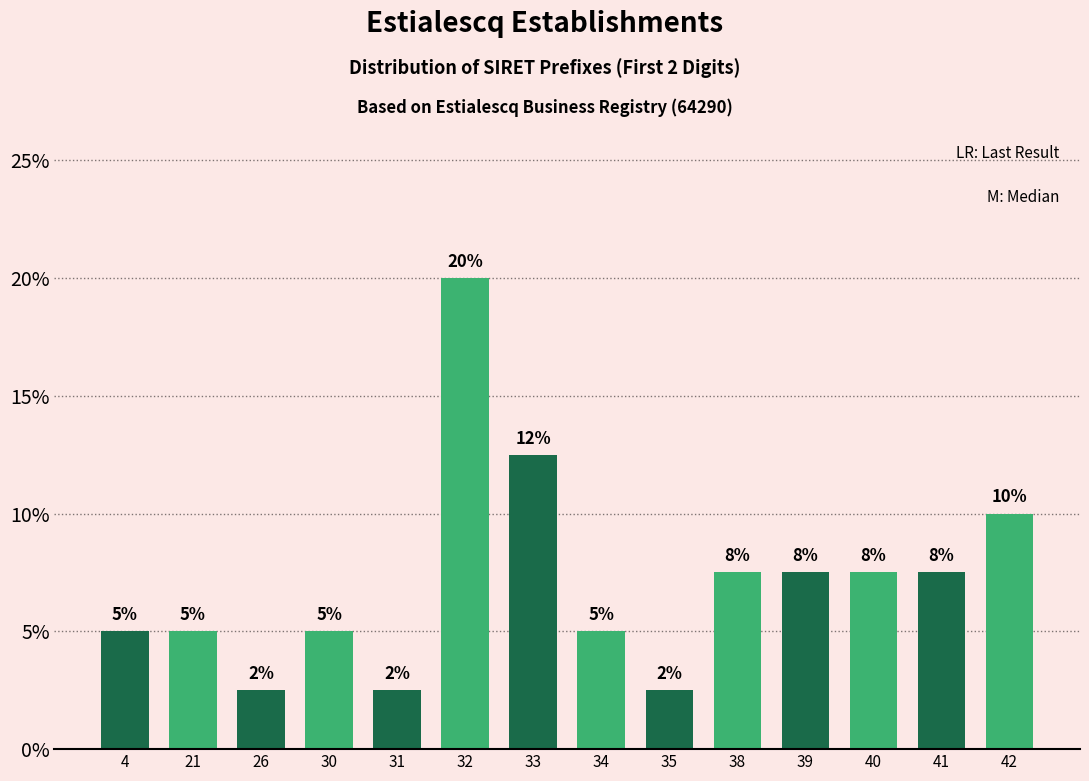

How many bars are there in total?

14